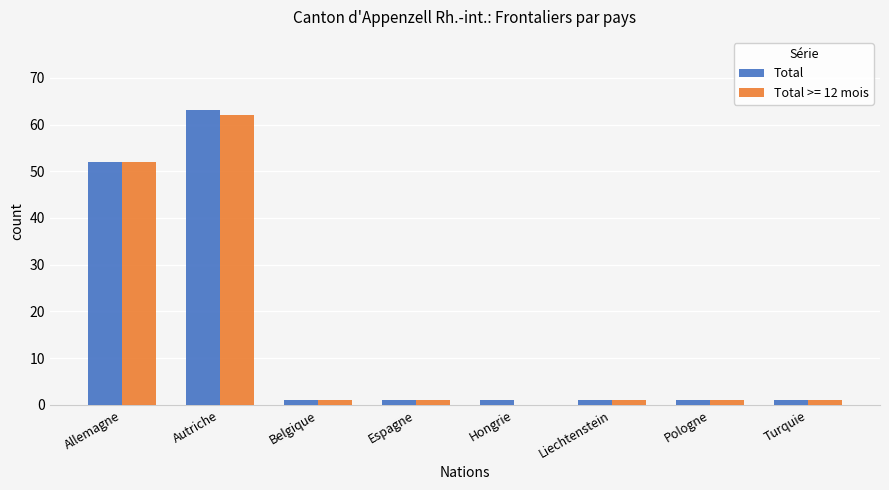

Reading left to right, transcribe all the data shown in this chart.

Total: 52	63	1	1	1	1	1	1
Total >= 12 mois: 52	62	1	1	0	1	1	1